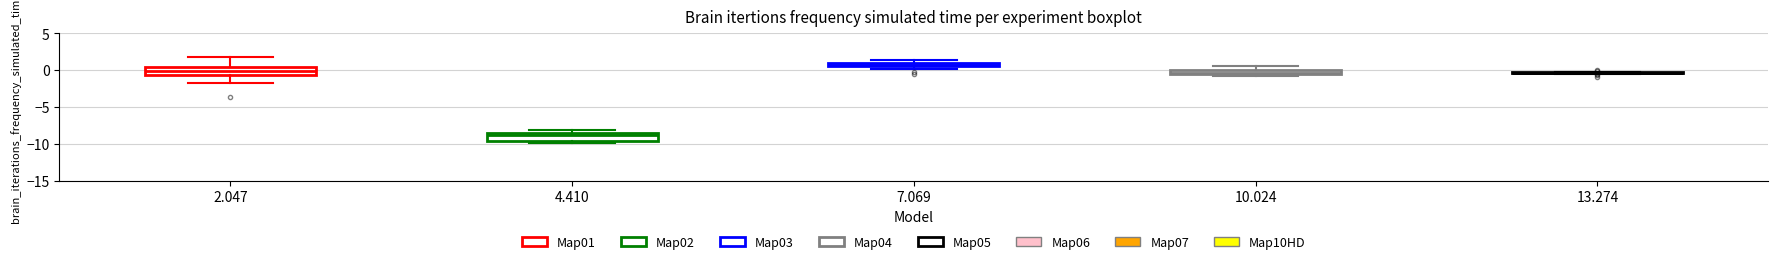

Where does the median line of the box at x = 2.047 sit on the y-axis? The values are not printed on the chart, so give them approximately, as read against the axis.

0.0